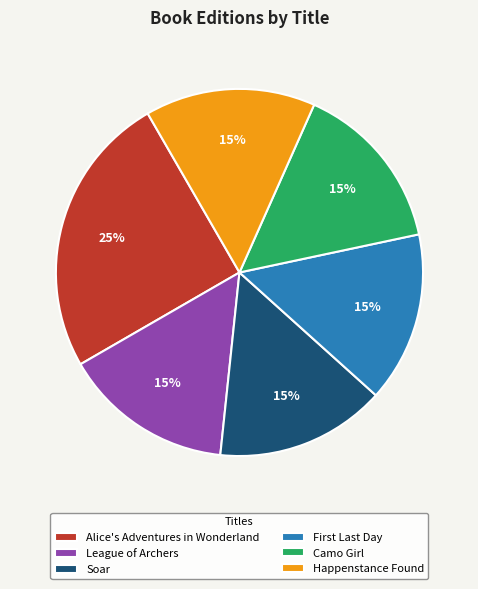

How many slices are in this pie chart?

6